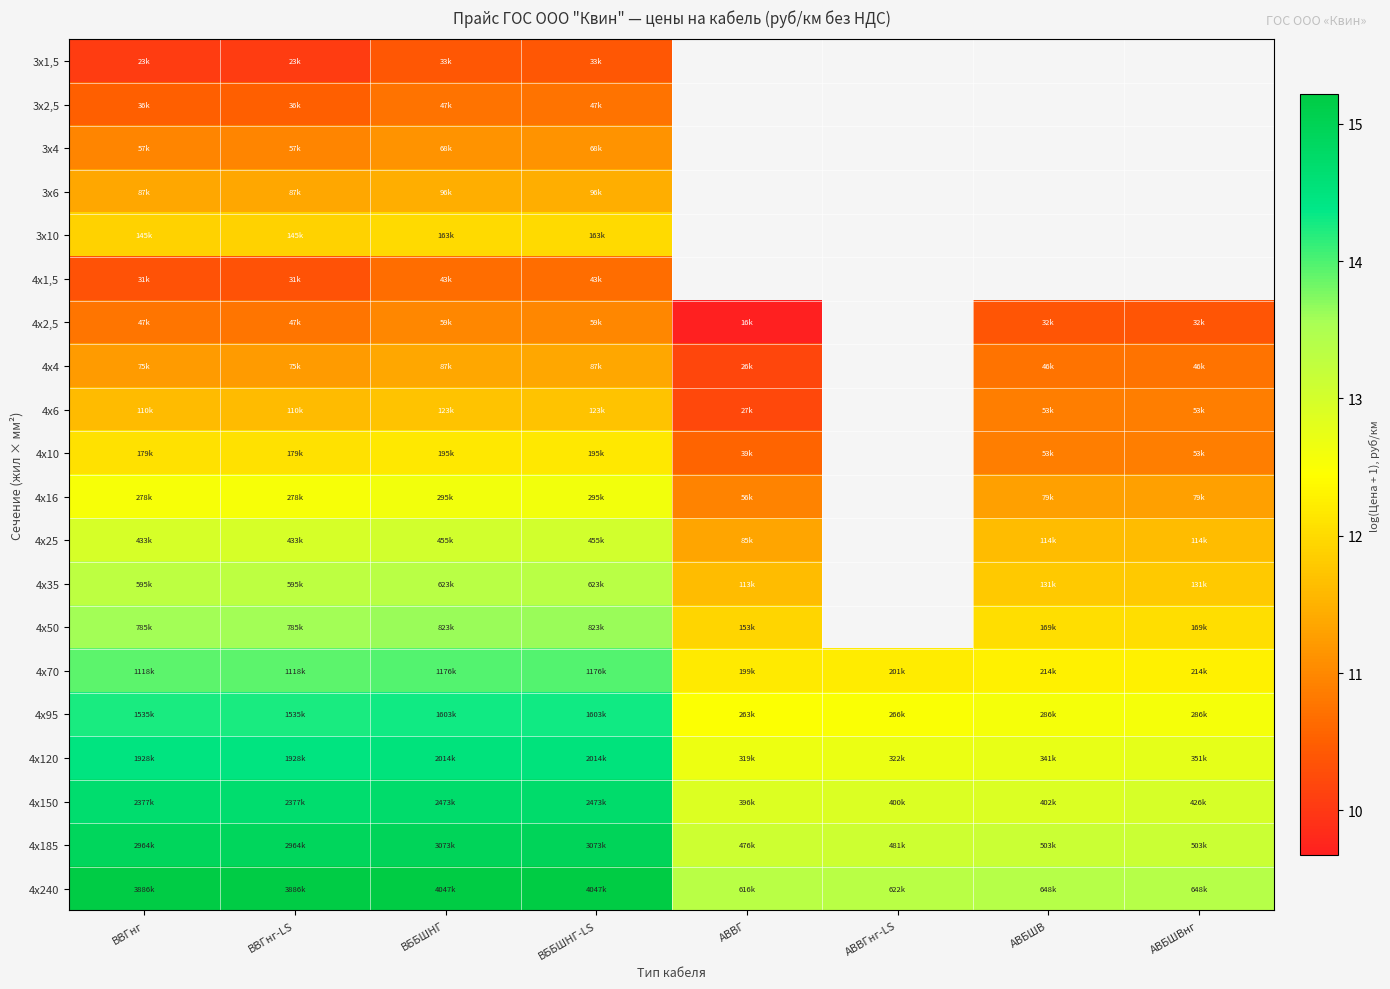

List the labels in order of 4х95 value, smallest first.

АВВГ, АВВГнг-LS, АВБШВ, АВБШВнг, ВВГнг, ВВГнг-LS, ВББШНГ, ВББШНГ-LS